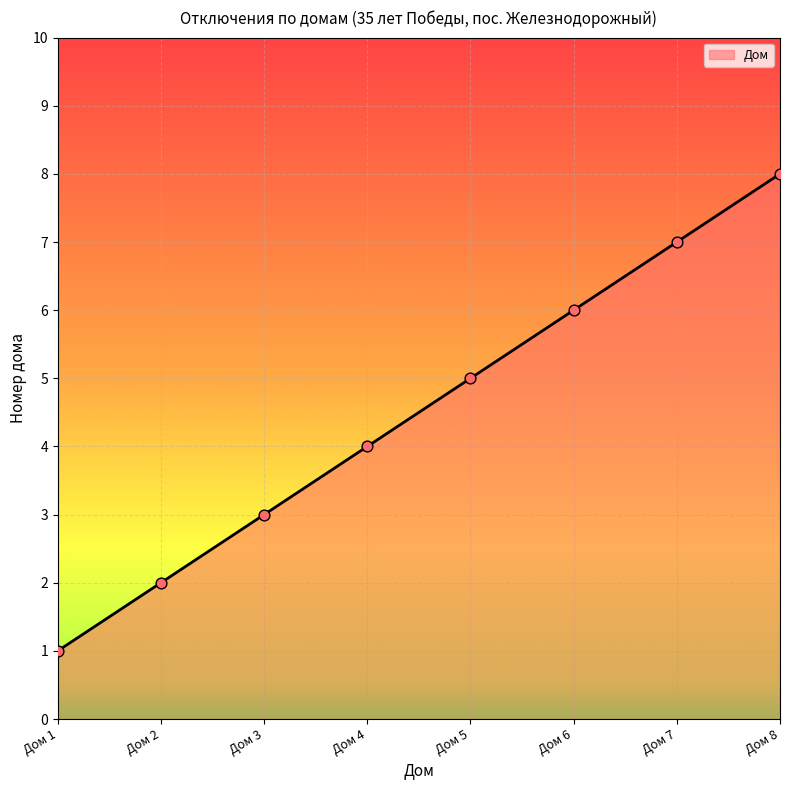

What is the change in value from Дом 2 to Дом 8?

+6